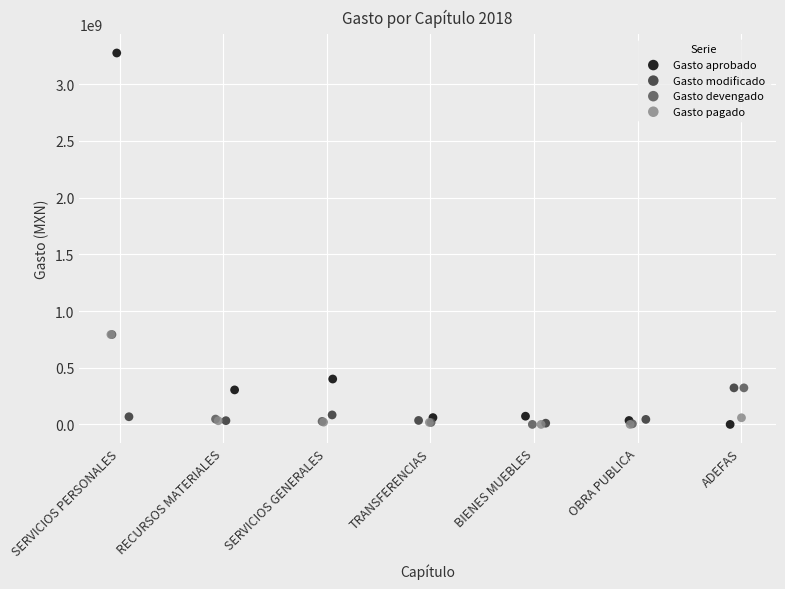

Which series has the widest spread of Y values?

Gasto aprobado